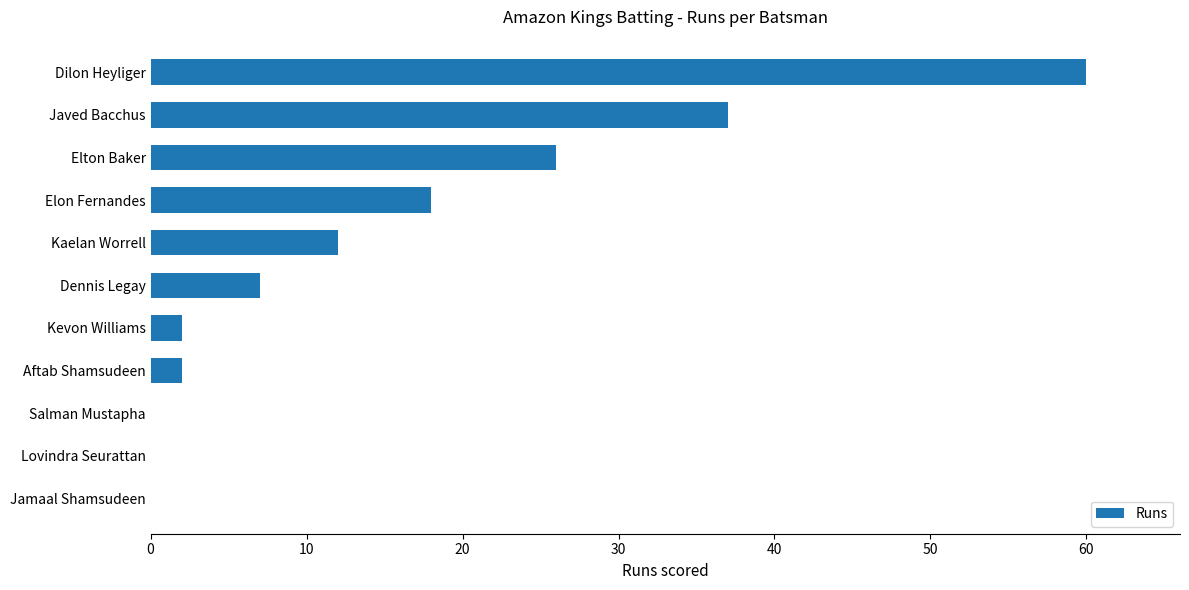

Reading top to bottom, list all the values displayed in this chart.

Dilon Heyliger=60	Javed Bacchus=37	Elton Baker=26	Elon Fernandes=18	Kaelan Worrell=12	Dennis Legay=7	Kevon Williams=2	Aftab Shamsudeen=2	Salman Mustapha=0	Lovindra Seurattan=0	Jamaal Shamsudeen=0